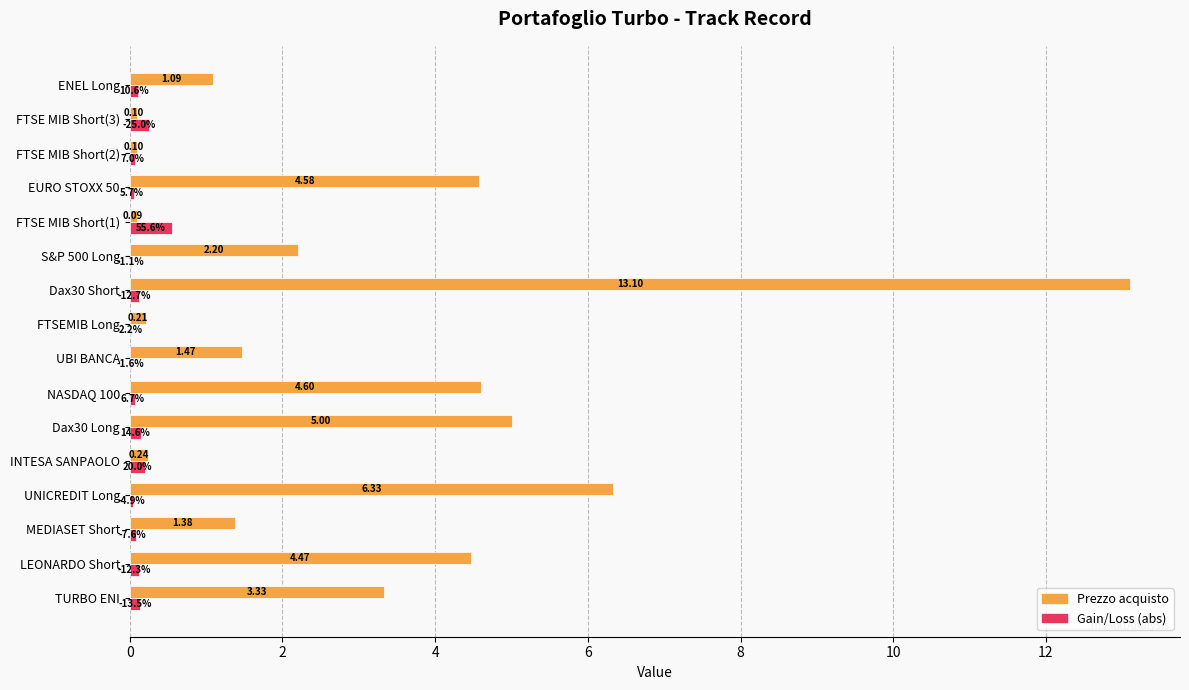

Which series has the largest total across all categories?

Prezzo acquisto